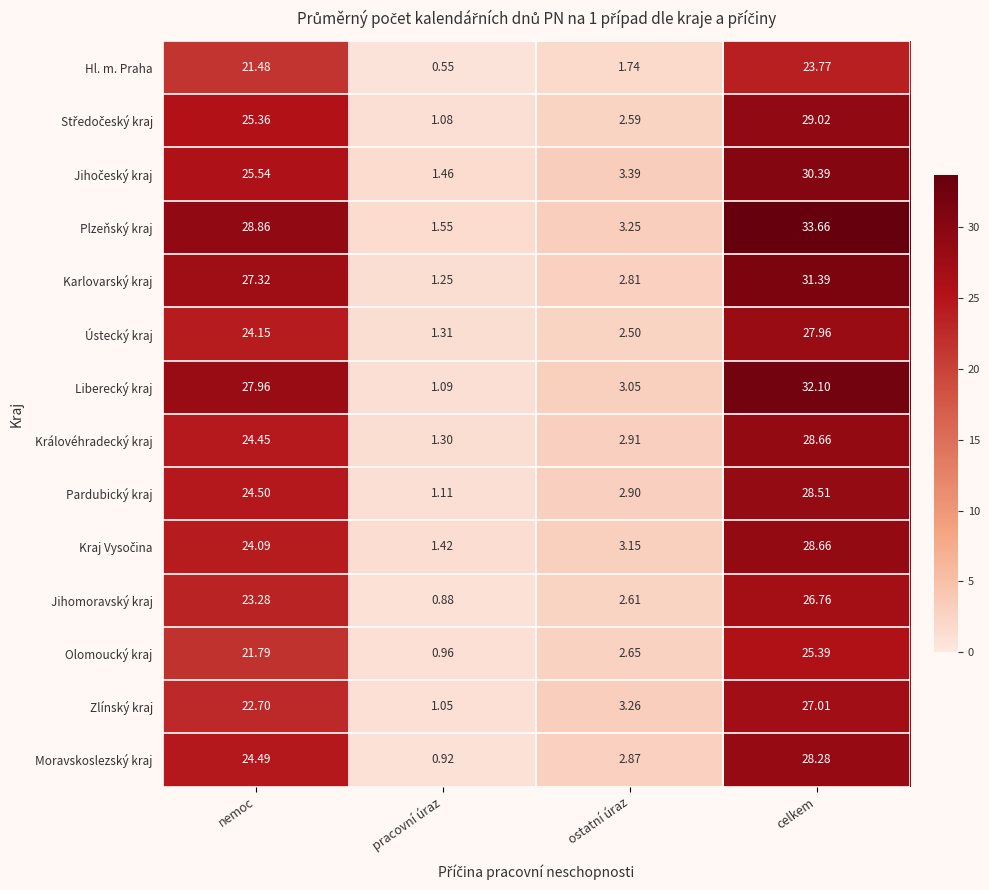

Is the value of Královéhradecký kraj at pracovní úraz greater than the value of Hl. m. Praha at nemoc?

No